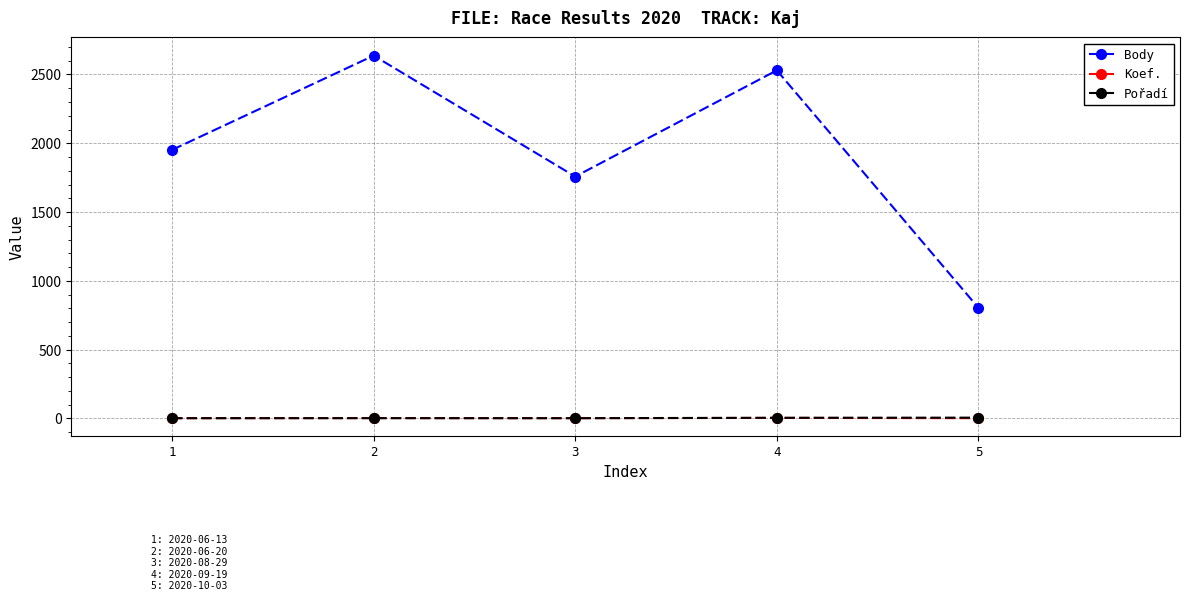

The value of Pořadí at 5 is 6. True or false?

True